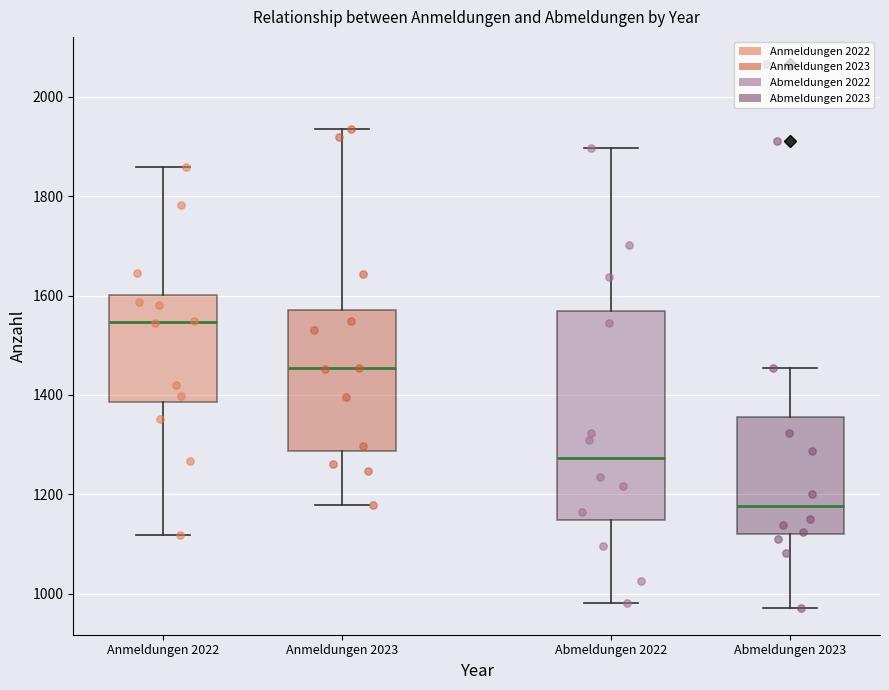

Where does the upper whisker of the box for Anmeldungen 2023 end on the y-axis? The values are not printed on the chart, so give them approximately, as read against the axis.

1940